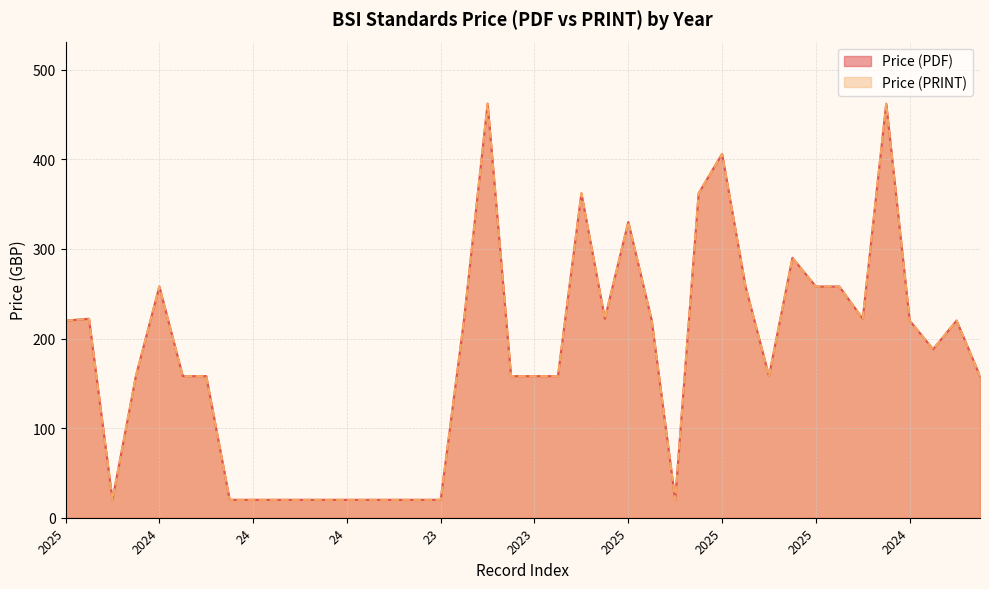

At which label does Price (PDF) first exceed 188?

2025